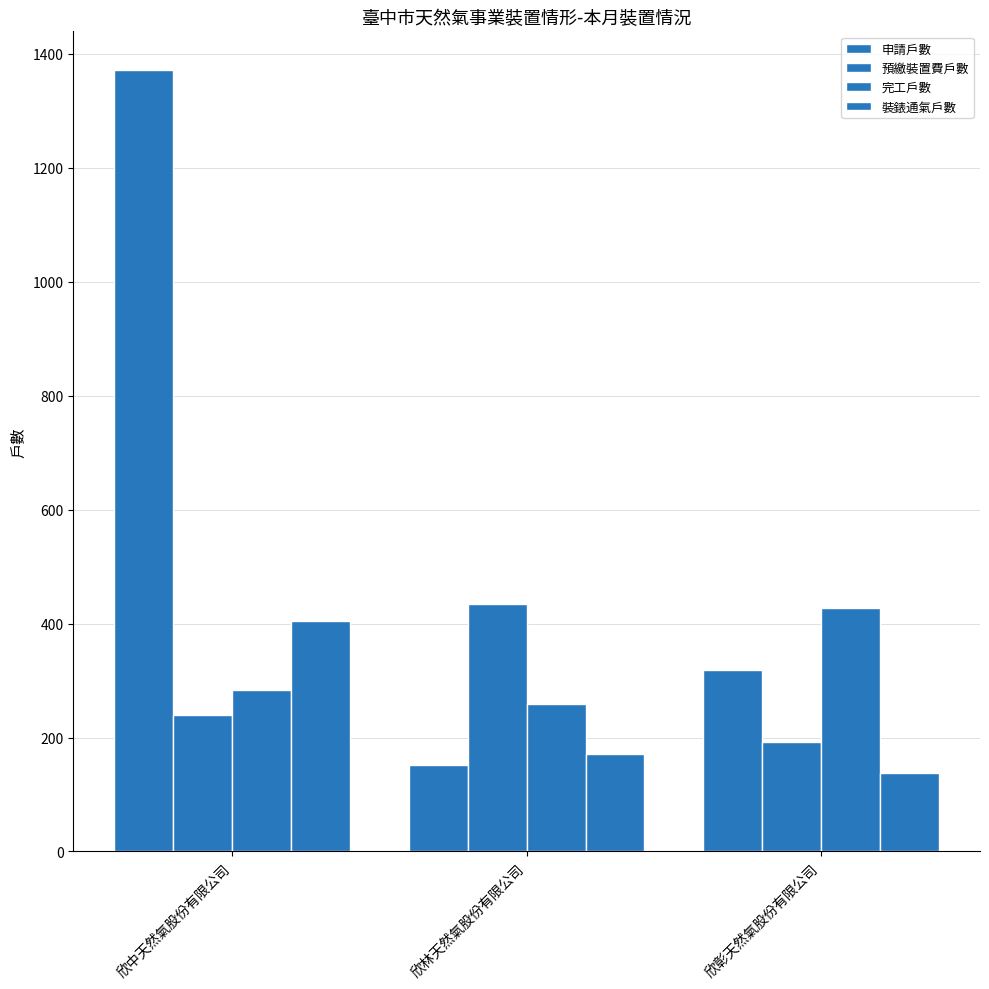

At which label does 裝錶通氣戶數 reach its minimum?

欣彰天然氣股份有限公司